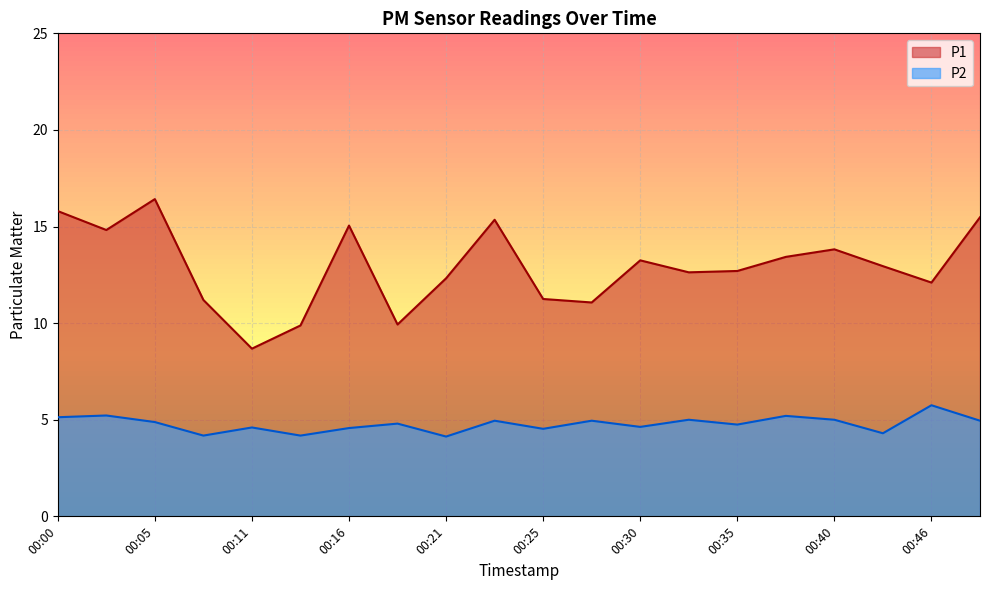

True or false: P2 and P1 cross at least once.

False